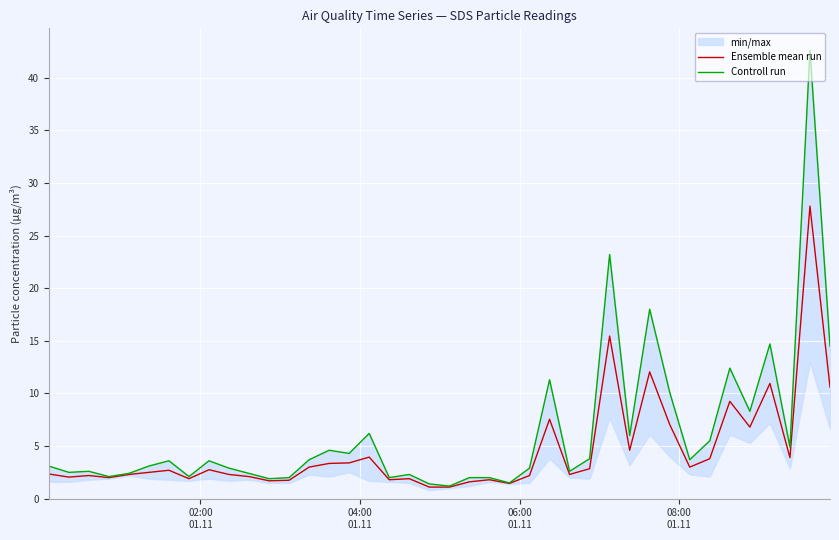

What is the average value of the Ensemble mean run series?

4.6